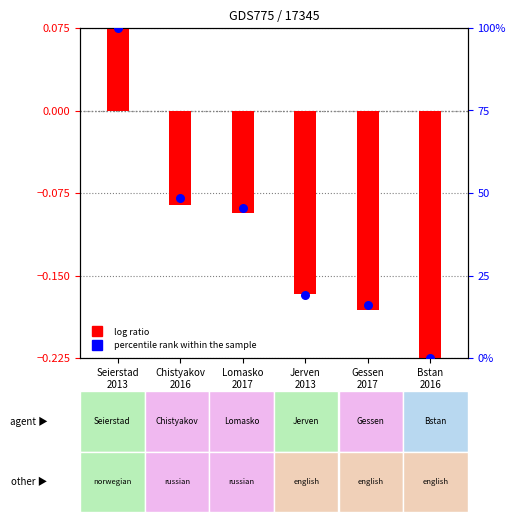

Which series has the largest total across all categories?

percentile rank within the sample